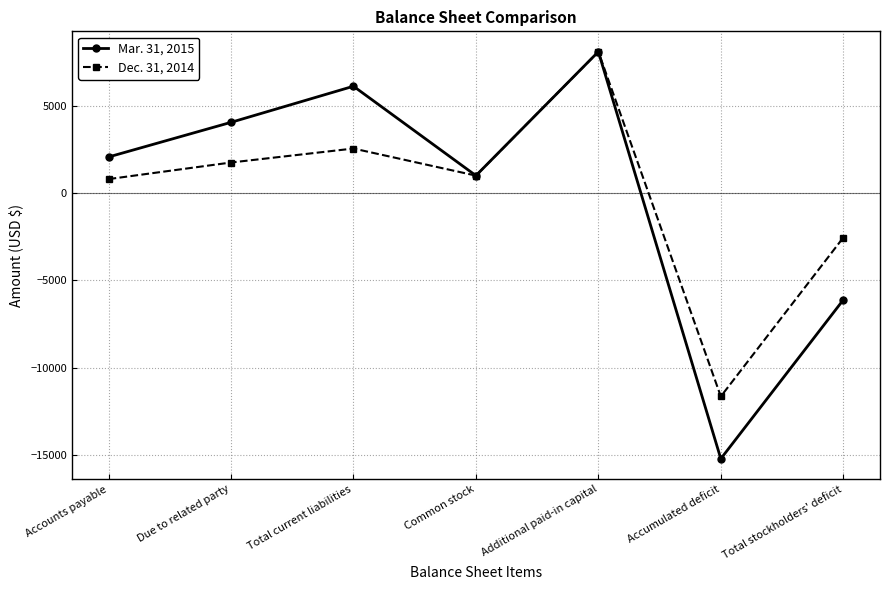

What is the difference between the highest and lowest values at Total stockholders' deficit?

3567